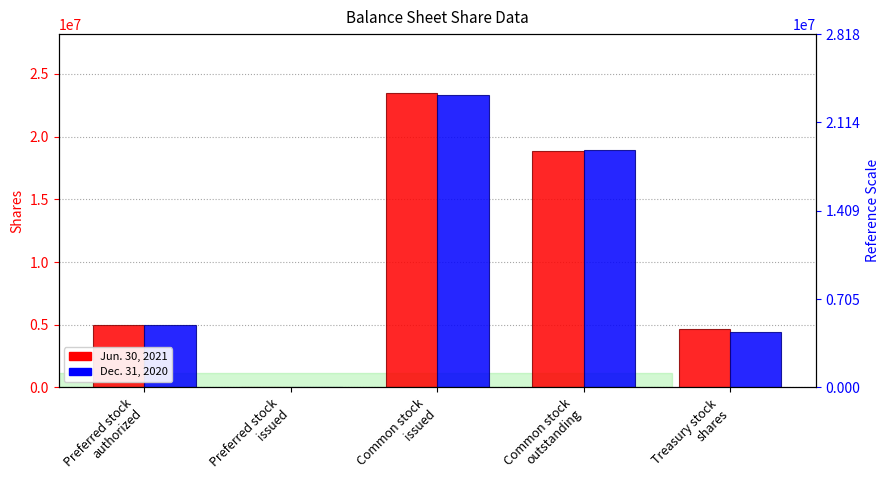

What is the difference between the highest and lowest values at Treasury stock
shares?

228964